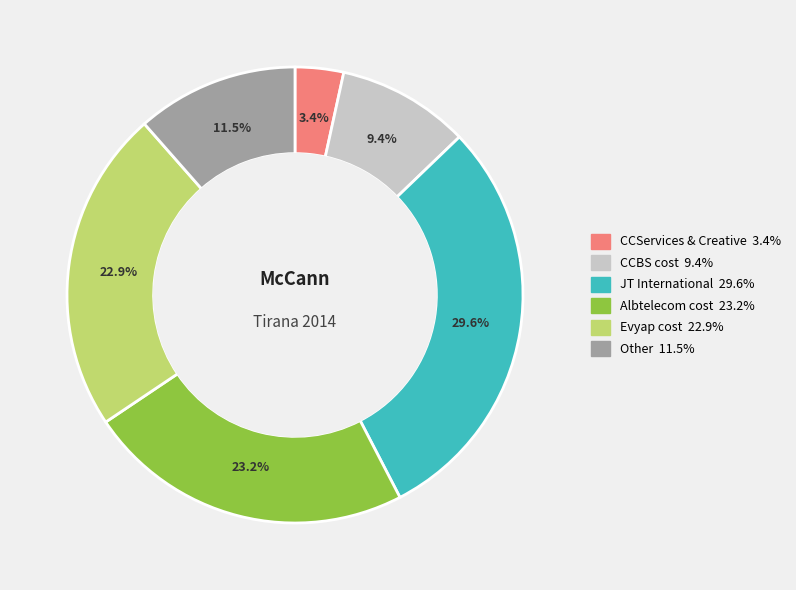

What is the total percentage of JT International and CCServices & Creative?

33.0%